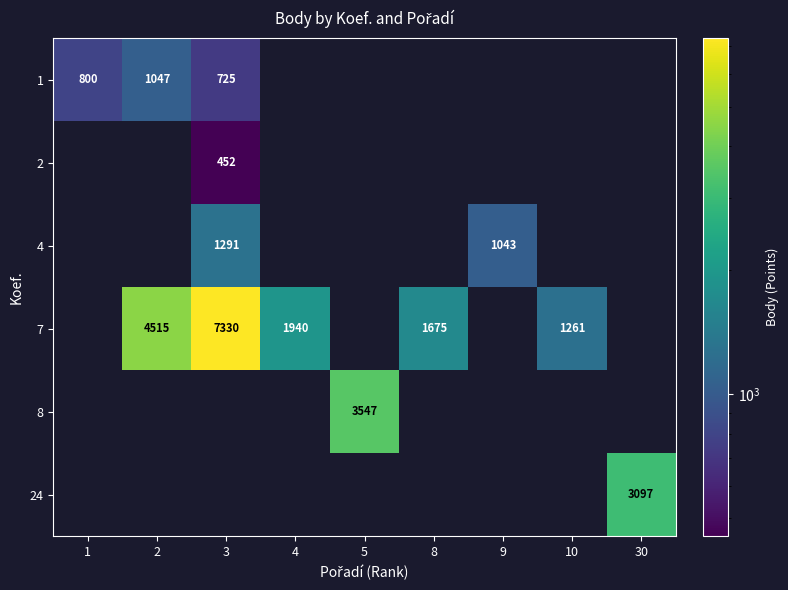

Which label corresponds to the smallest value in the chart?

4